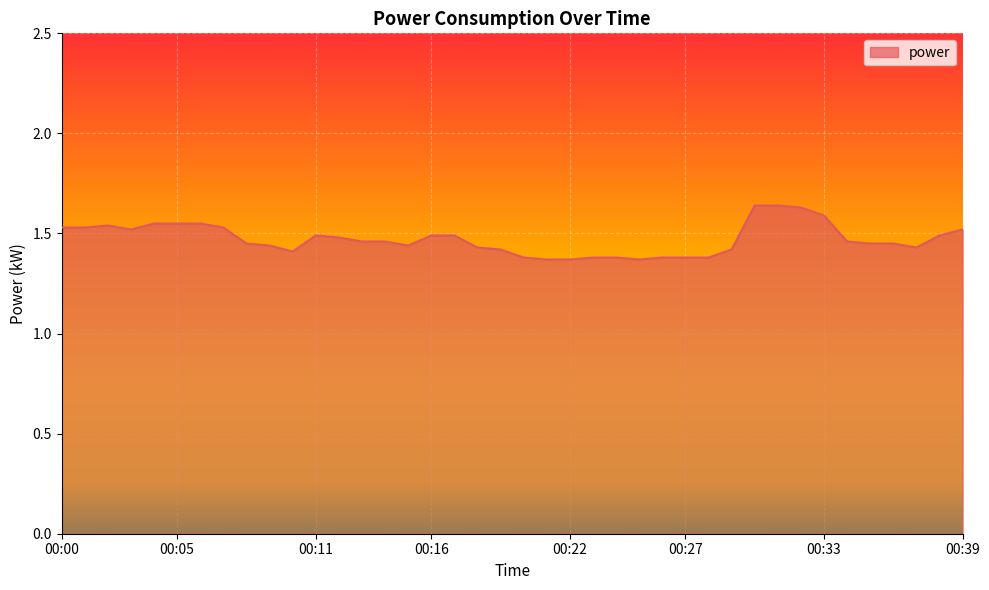

What is the difference between the maximum and minimum values?

0.3